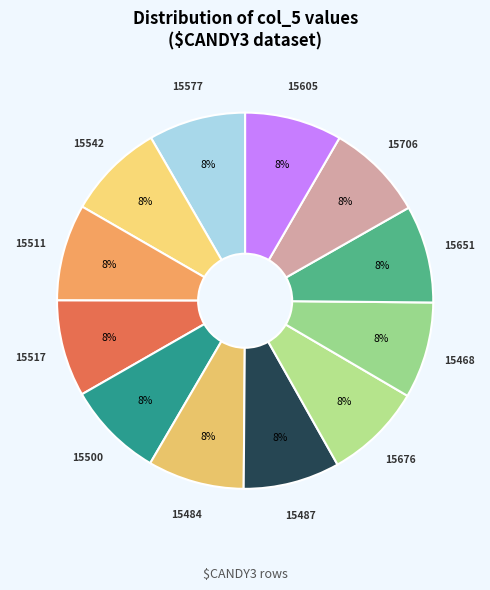

Is it true that 15484 is 1% of the pie?

False